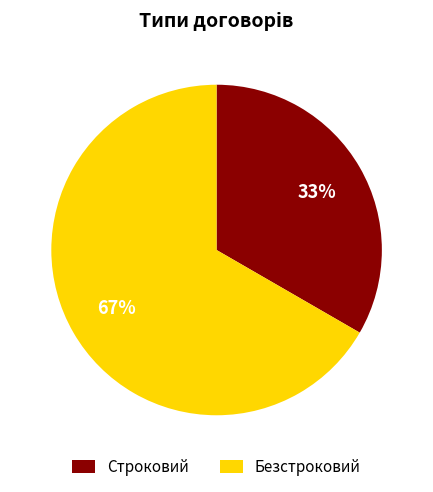

Is there a majority slice in this chart?

Yes